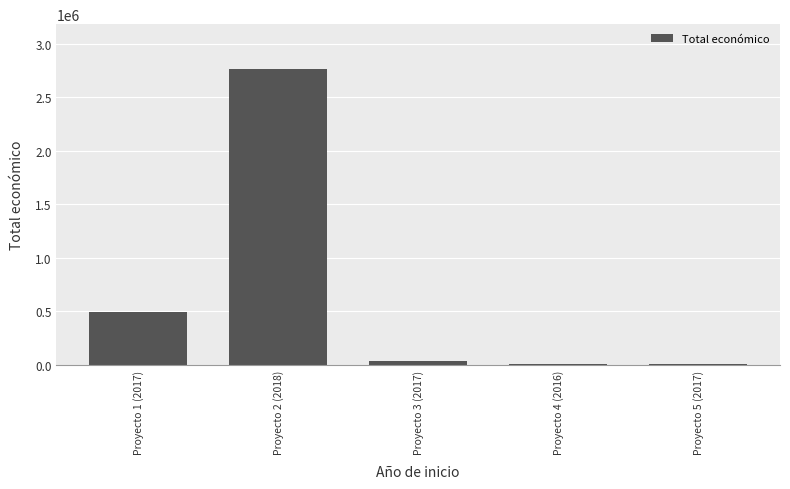

Does the chart contain stacked bars?

No